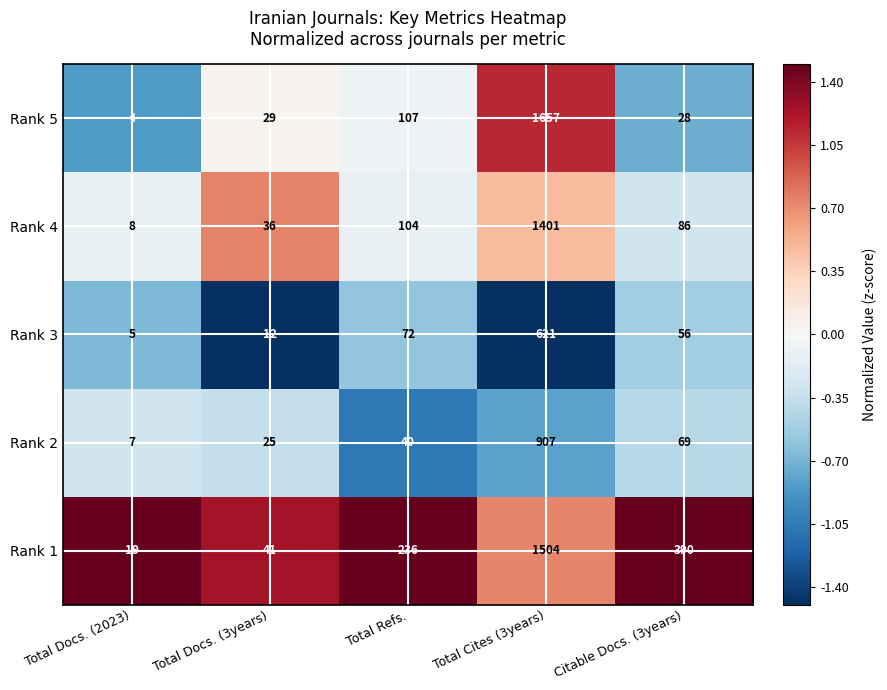

Between Total Docs. (2023) and Total Docs. (3years), which series saw the biggest shift?

Rank 4